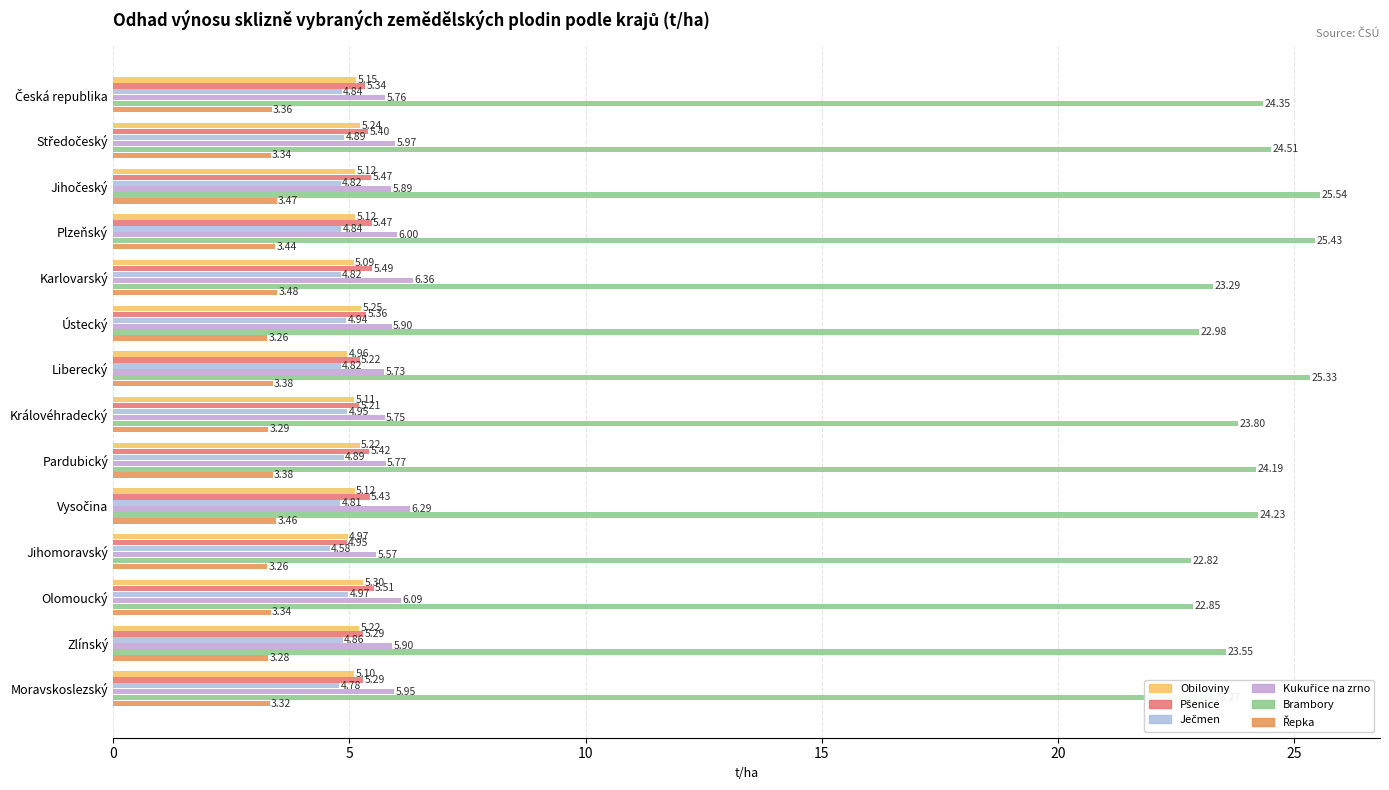

Which series has the largest total across all categories?

Brambory